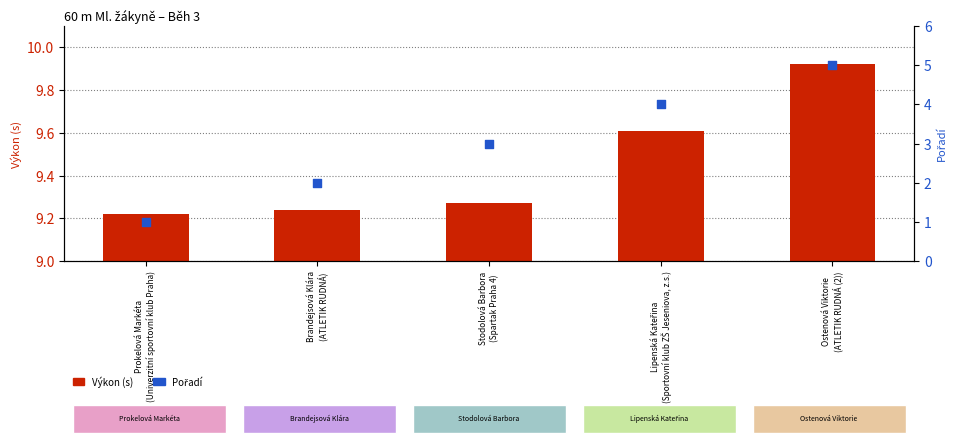

Is the value of Pořadí at Ostenová Viktorie
(ATLETIK RUDNÁ (2)) greater than the value of Výkon (s) at Lipenská Kateřina
(Sportovní klub ZŠ Jeseniova, z.s.)?

No